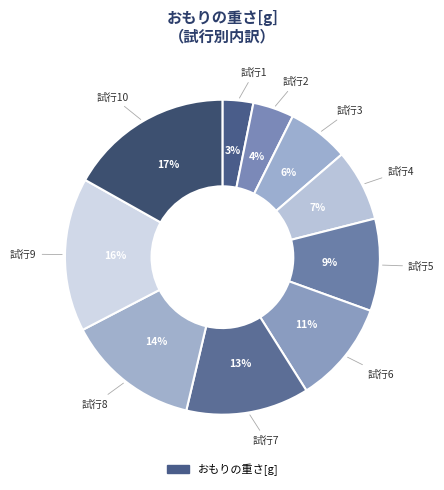

Does any single category account for the majority?

No